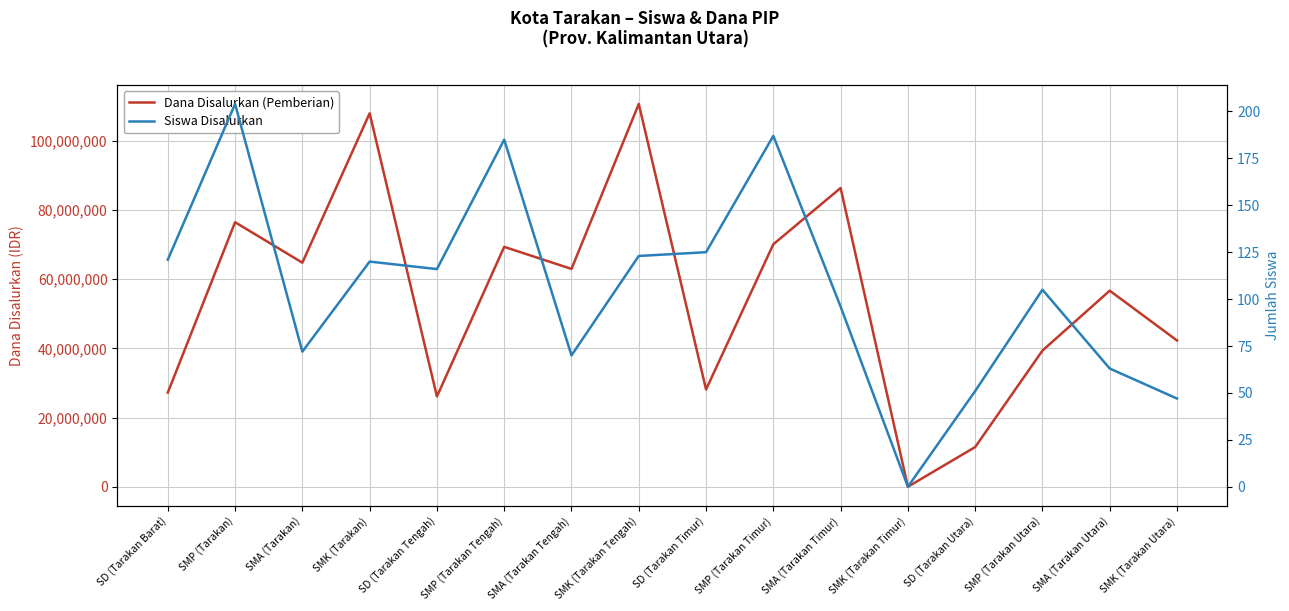

Does the chart display data point markers on the line(s)?

No